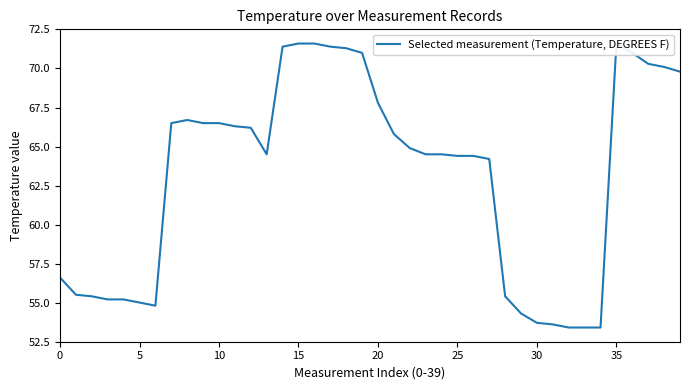

True or false: there are more than 1 points higher than both neighbors.

True